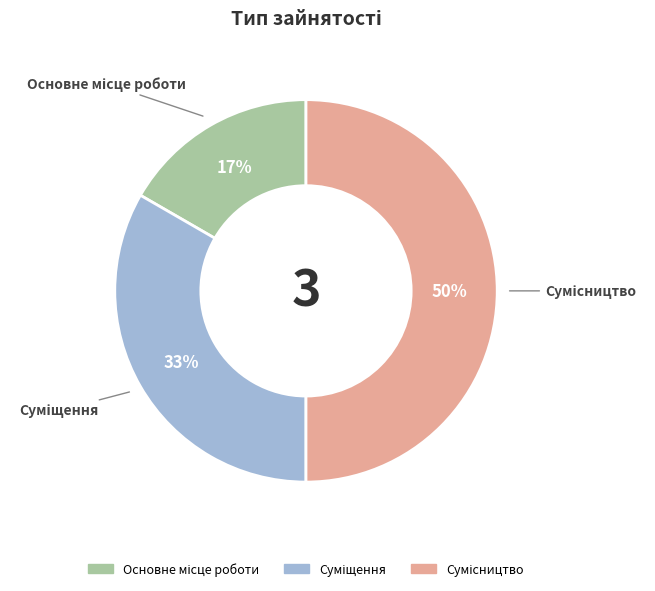

To the nearest percent, what is the difference between the largest and smallest slice percentages?

33%